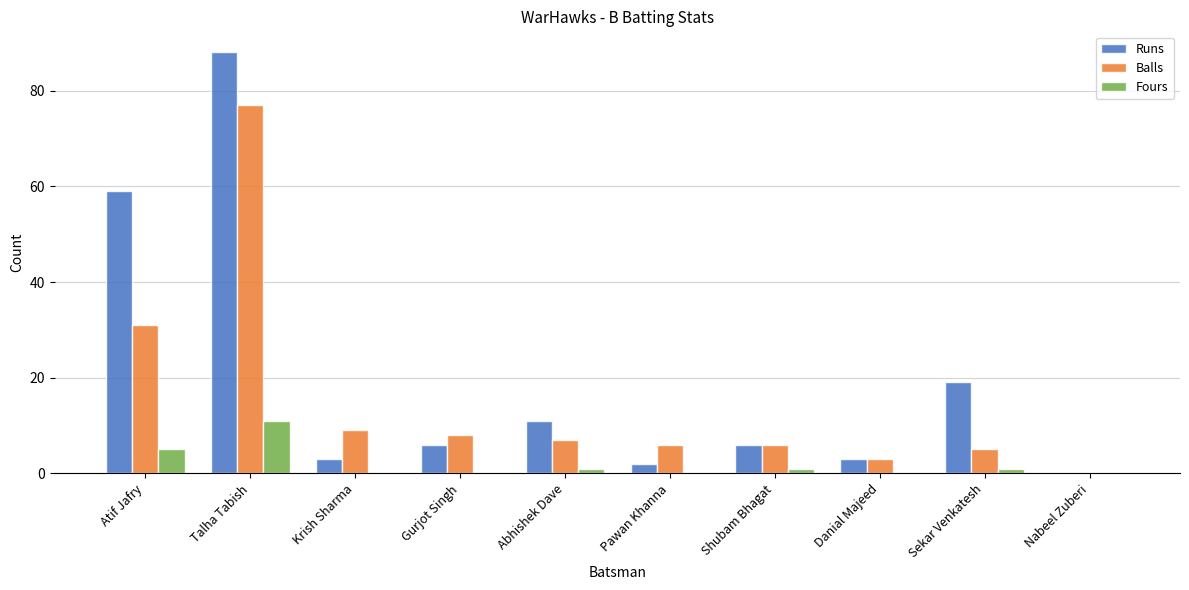

Where is Balls nearest to the value 38?

Atif Jafry